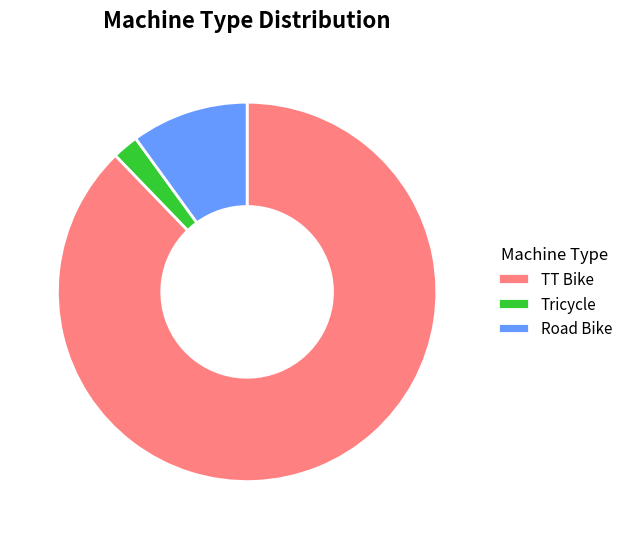

How many segments does this pie chart have?

3